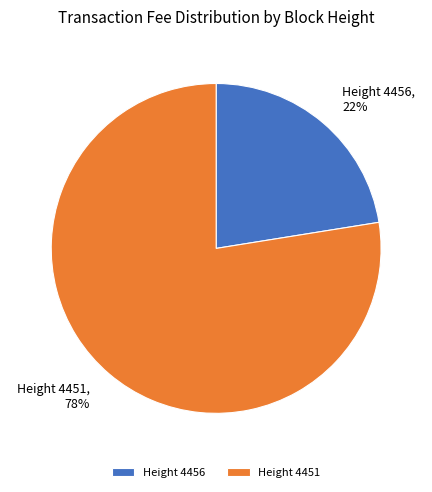

Approximately how many times larger is the value at Height 4451 compared to Height 4456?

3.5